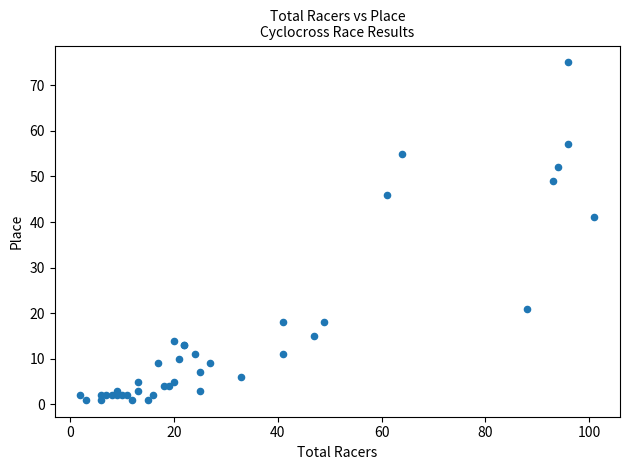

What Y value in the scatter plot is closest to 38?

41